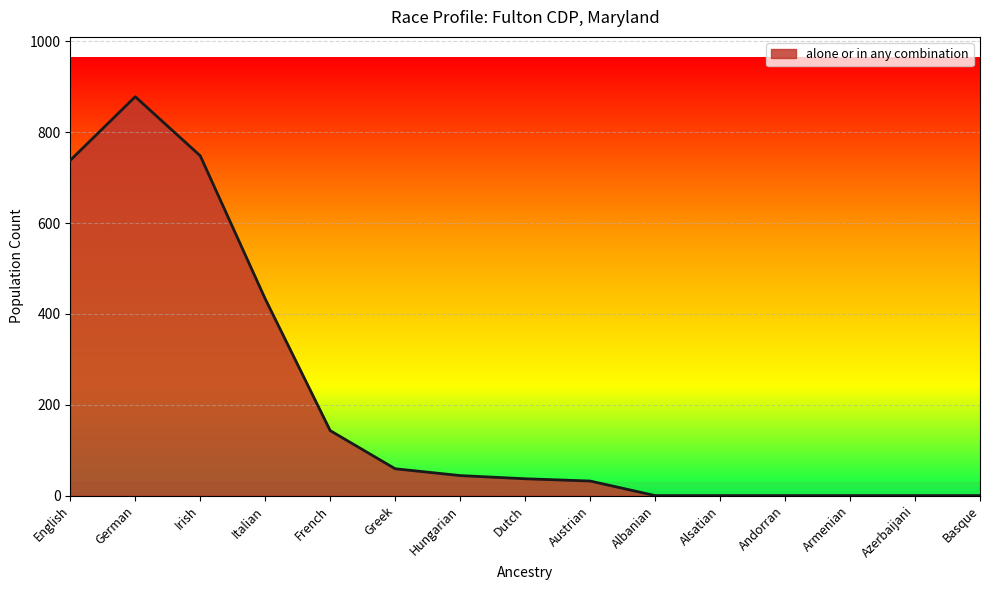

Is it true that the value at Greek is 59?

True